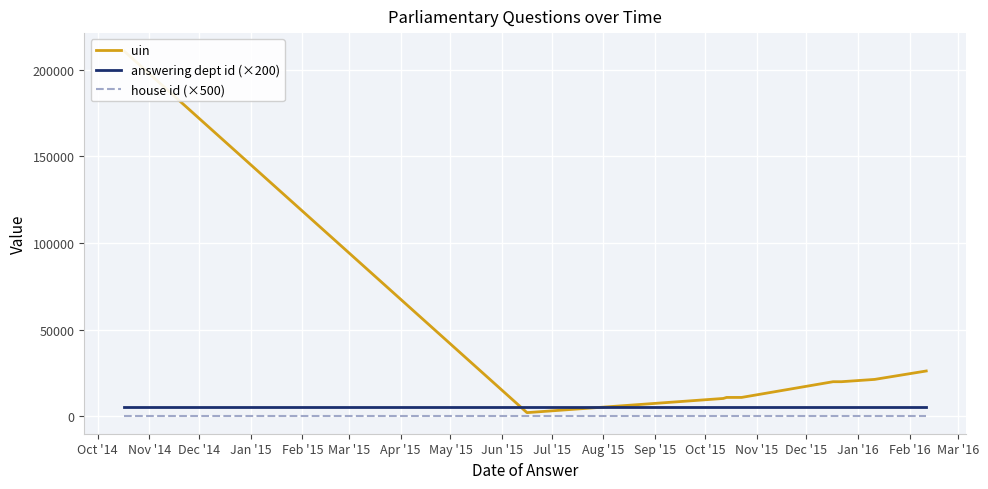

What is the lowest value of the house id (×500) series?

500